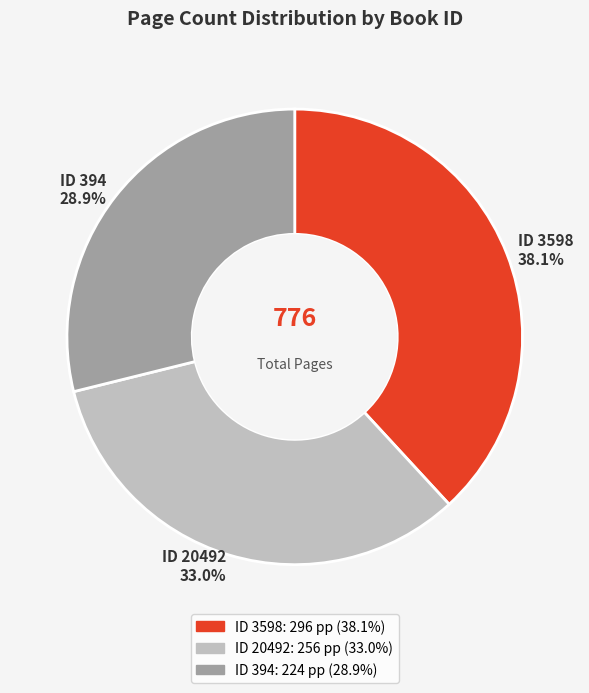

Which slice is the smallest?

ID 394